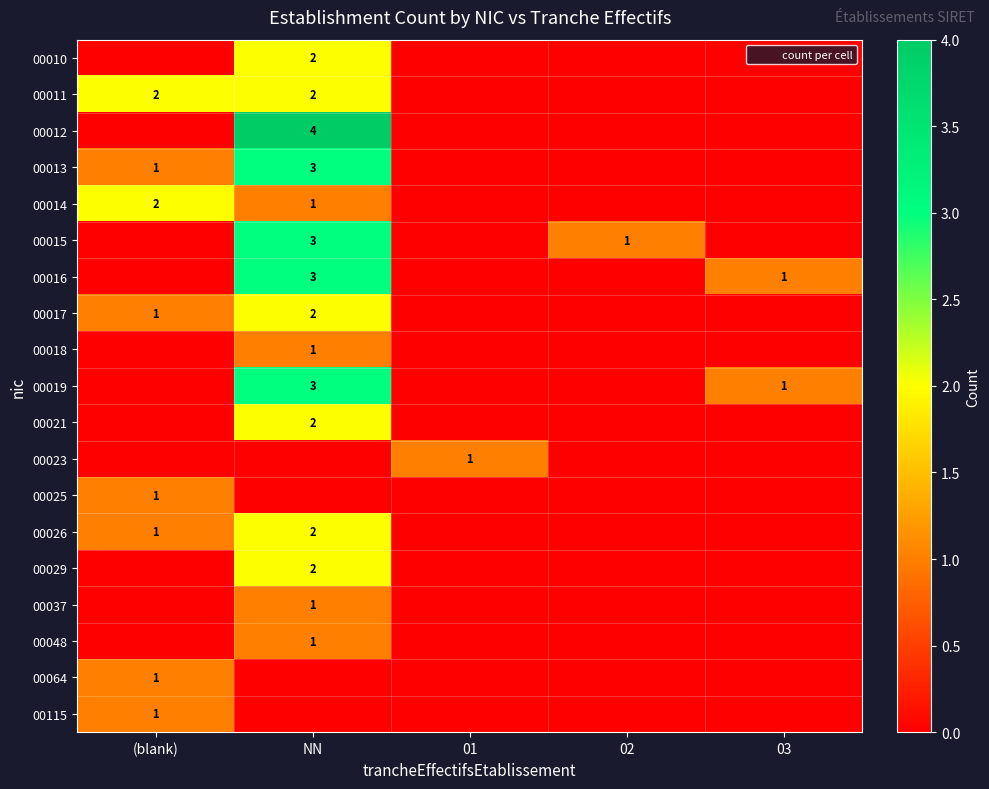

The value of 00018 at NN is 1. True or false?

True